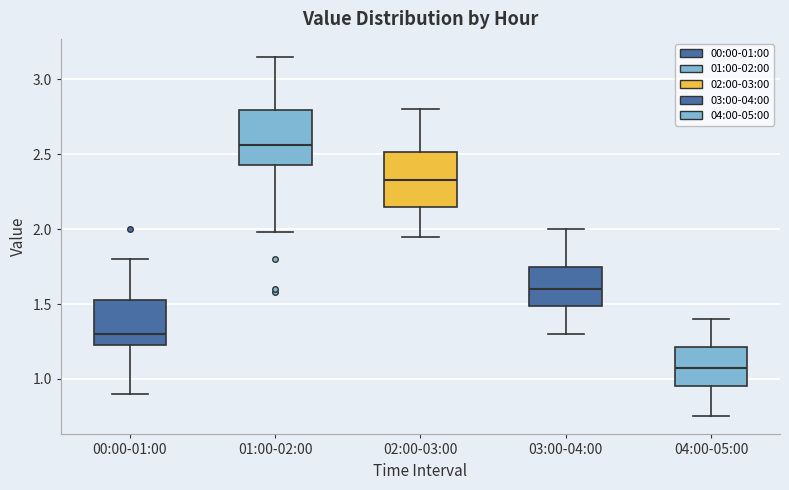

Which box's median line is the highest?

01:00-02:00